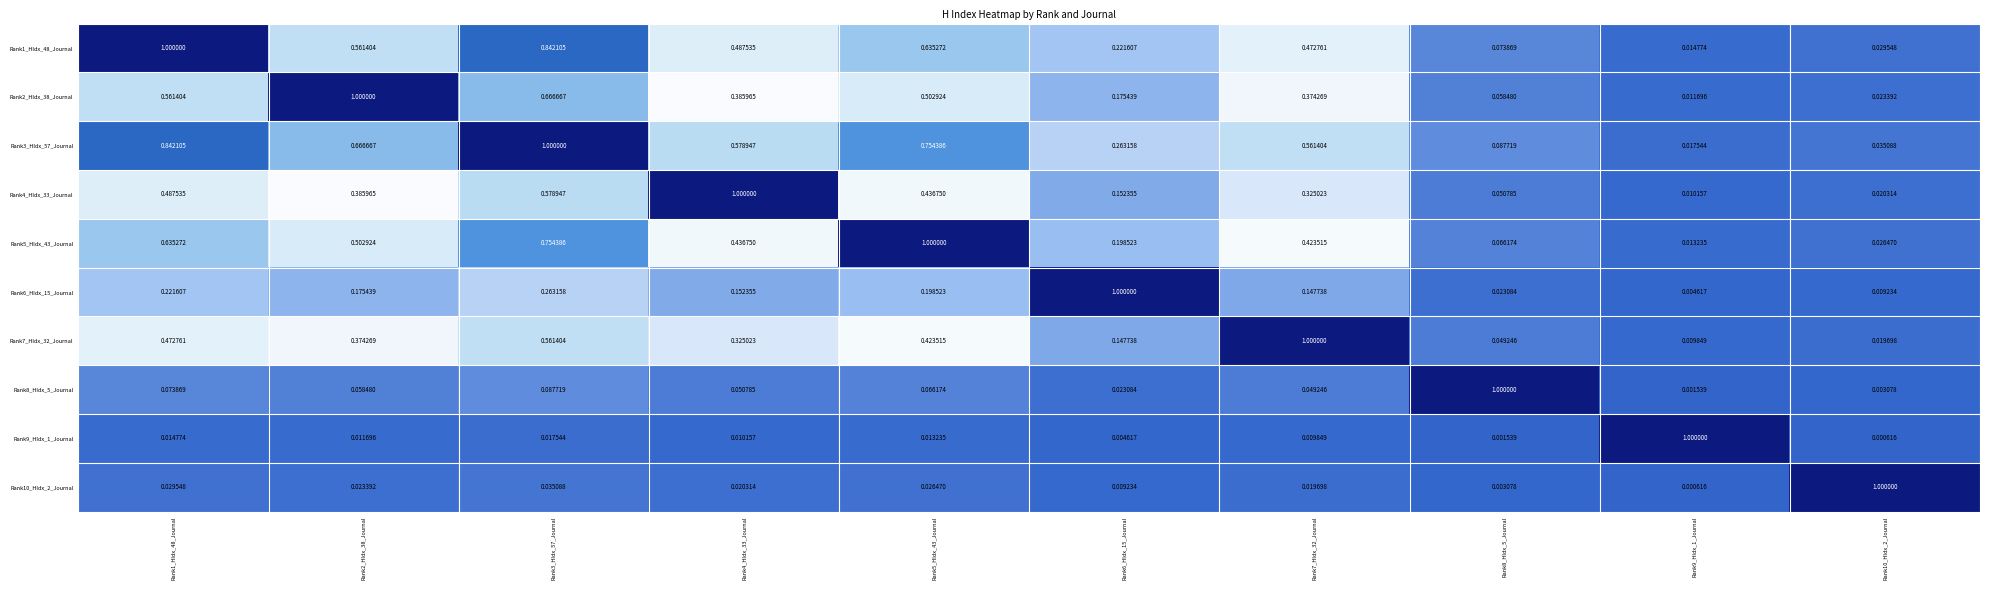

Is the value of Rank1_HIdx_48_Journal at Rank10_HIdx_2_Journal greater than the value of Rank5_HIdx_43_Journal at Rank9_HIdx_1_Journal?

Yes